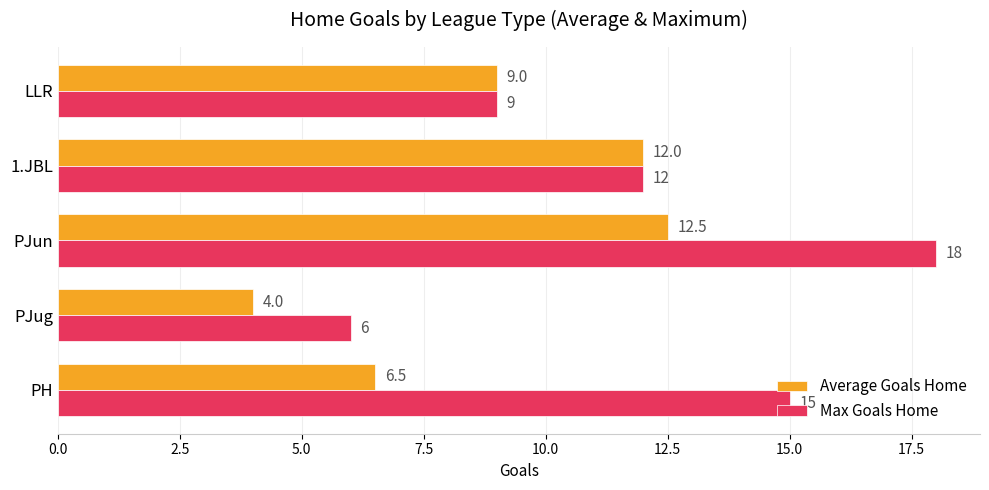

List the series in order of their overall mean, highest first.

Max Goals Home, Average Goals Home